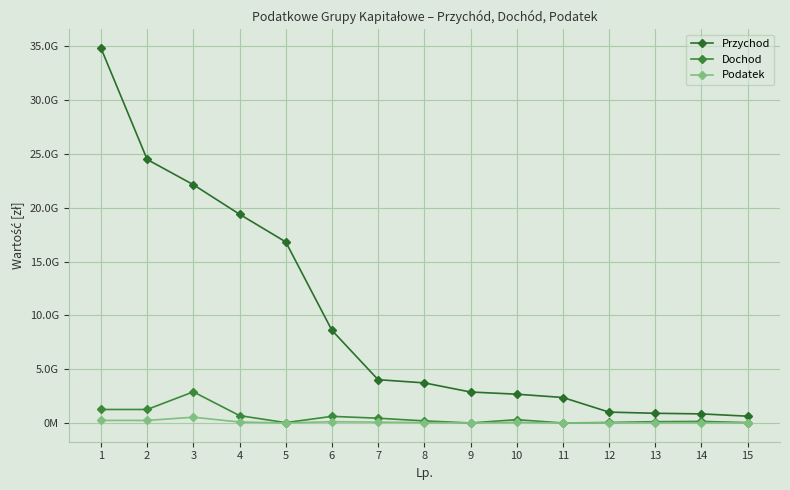

Where does the Dochod series first go above 194149318?

1